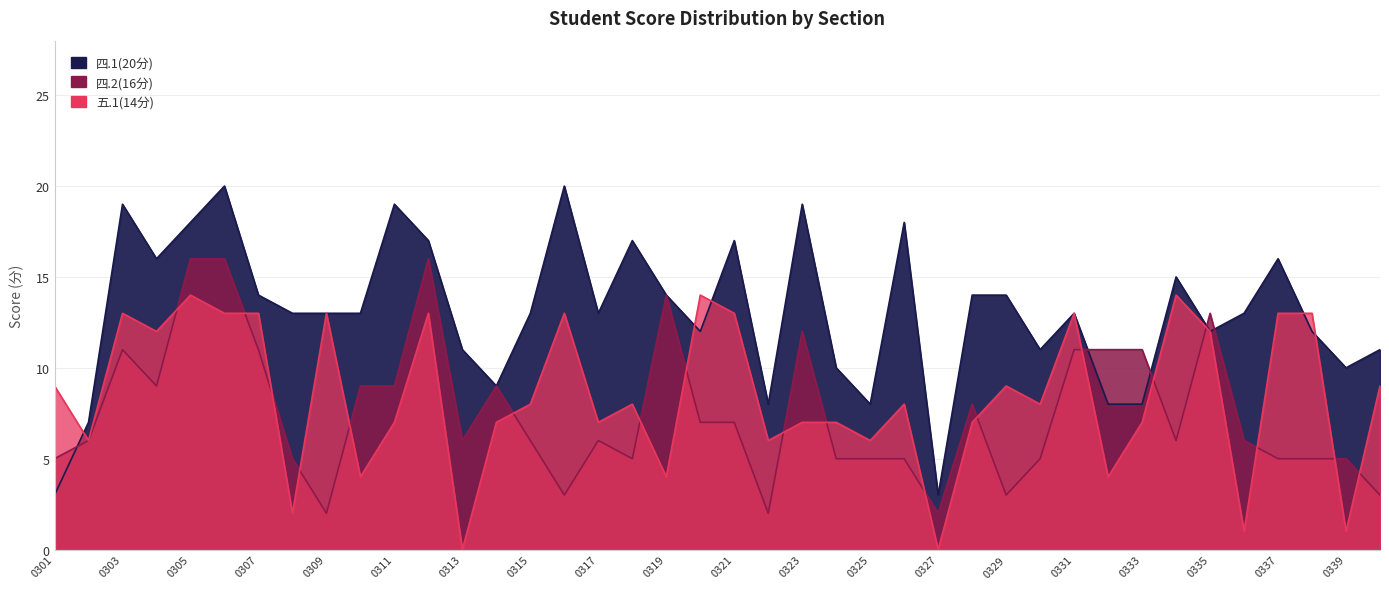

Which series has the largest total across all categories?

四.1(20分)